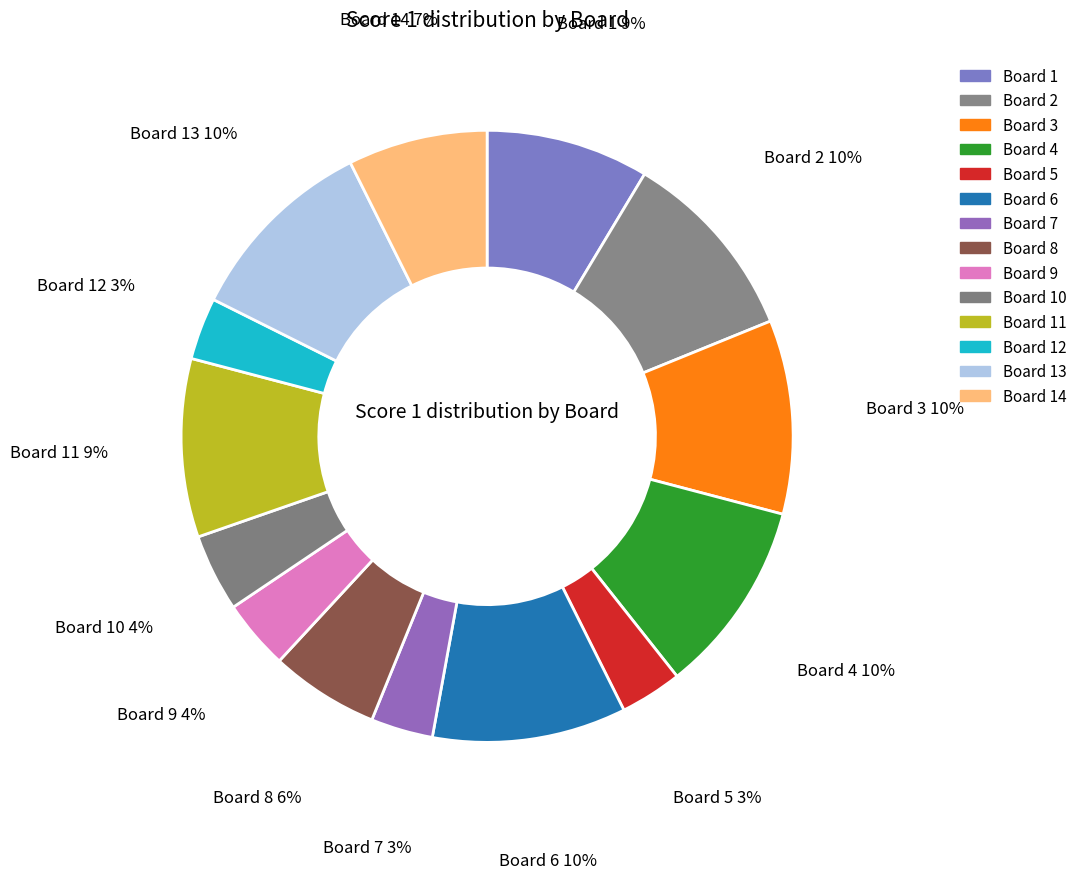

How many slices are in this pie chart?

14